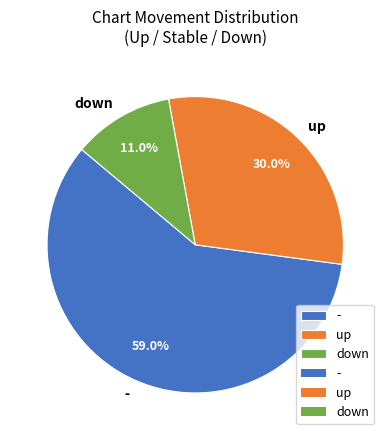

Rank the categories by value from highest to lowest.

-, up, down